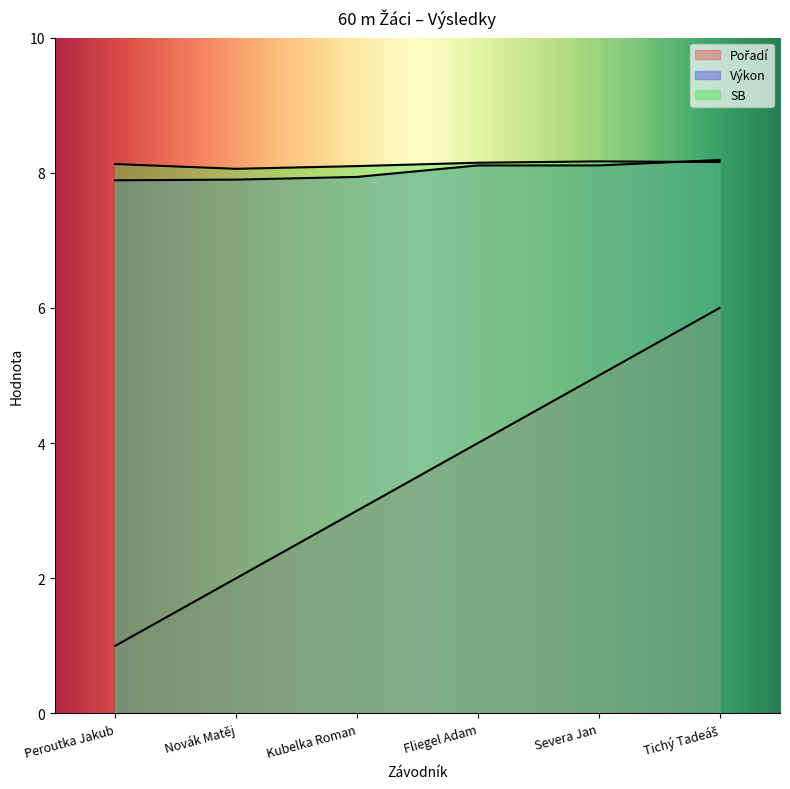

Reading left to right, transcribe all the data shown in this chart.

Pořadí: 1.0	2.0	3.0	4.0	5.0	6.0
Výkon: 7.9	7.9	7.9	8.1	8.1	8.2
SB: 8.1	8.1	8.1	8.2	8.2	8.2